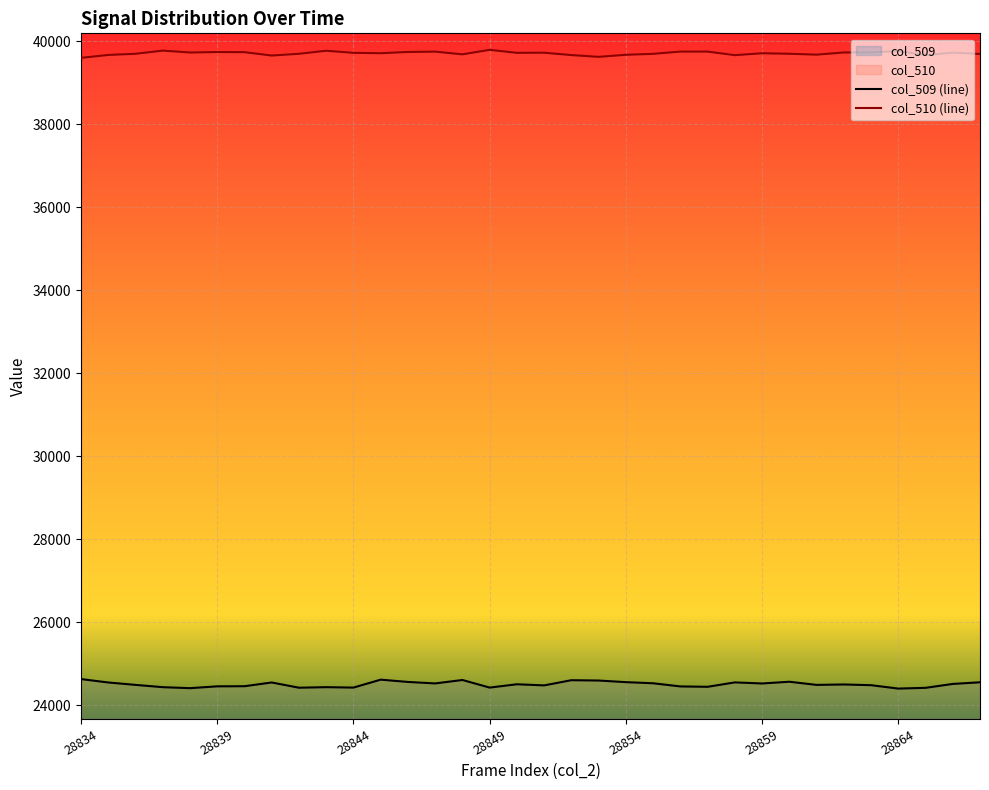

Which label corresponds to the smallest value in the chart?

28864